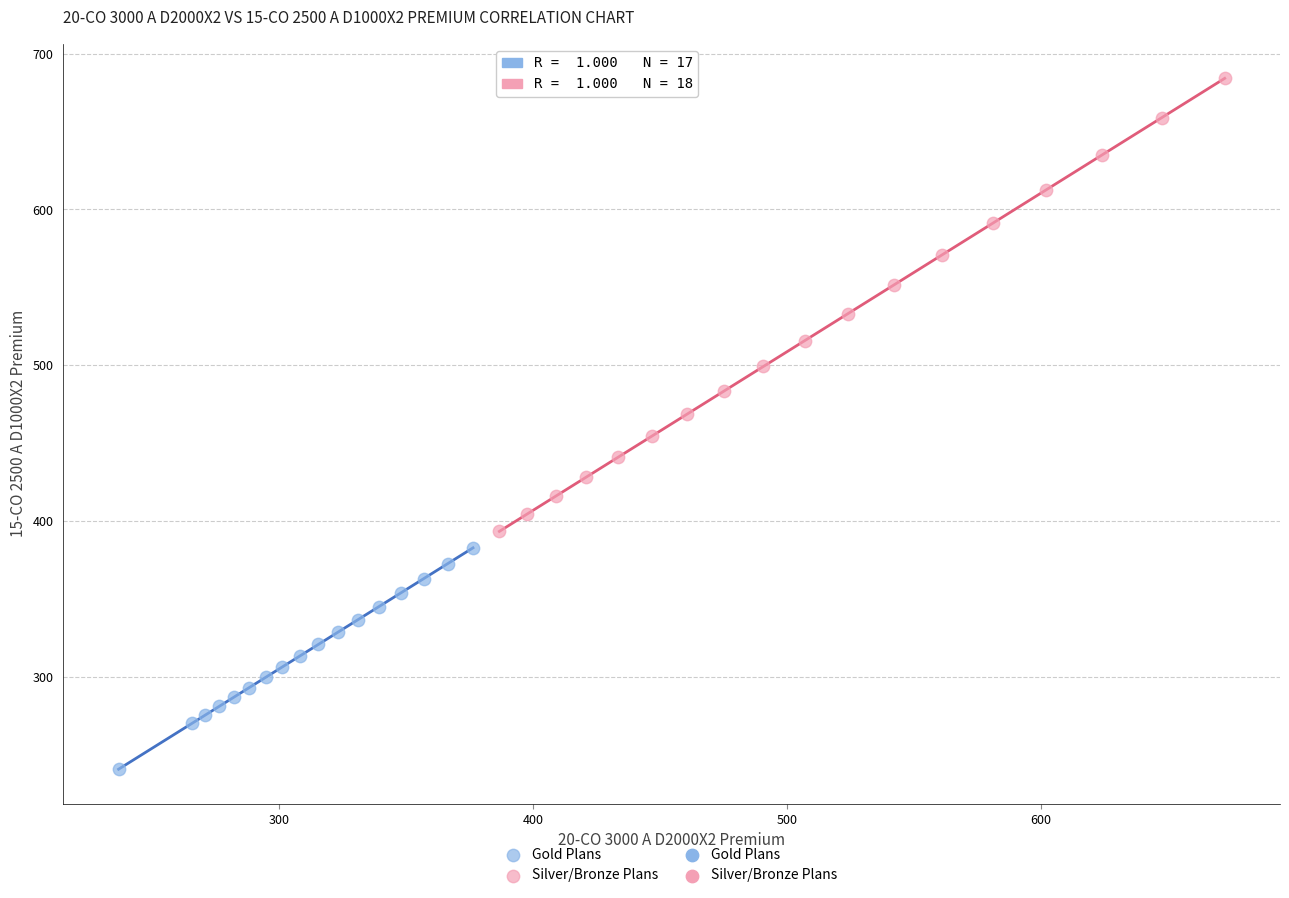

Which series contains the highest Y value?

Silver/Bronze Plans